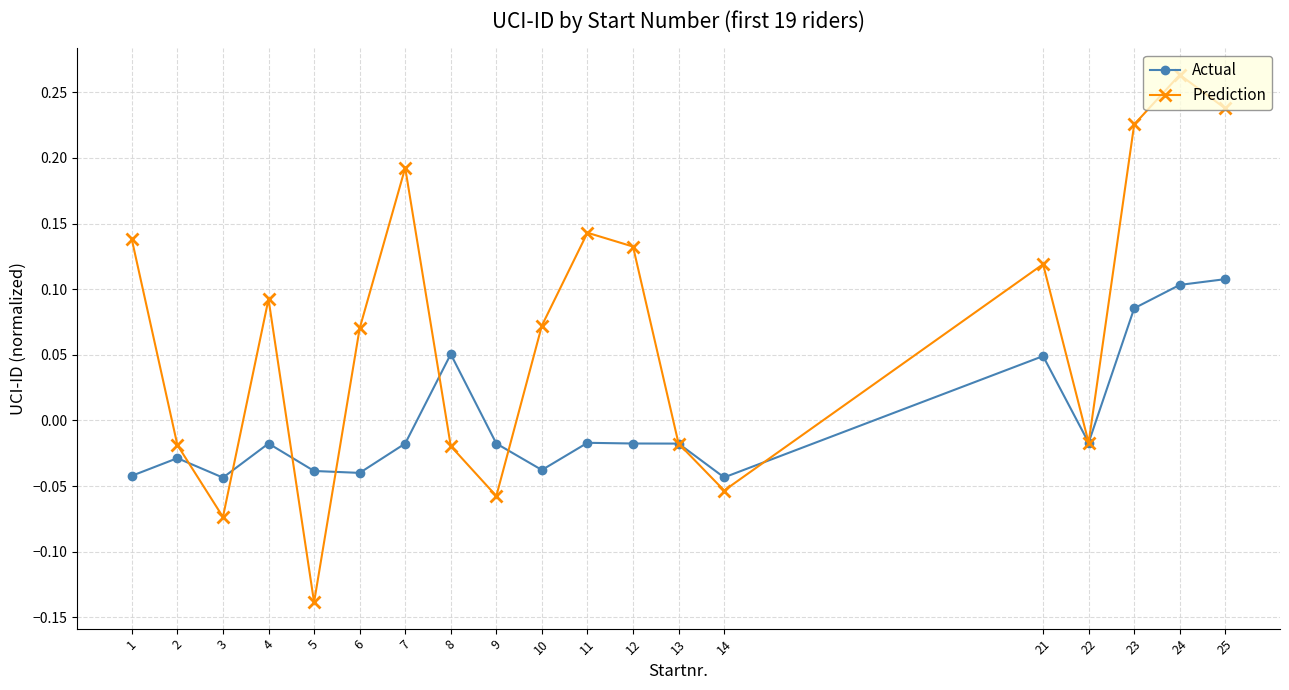

Does the chart have visible grid lines?

Yes